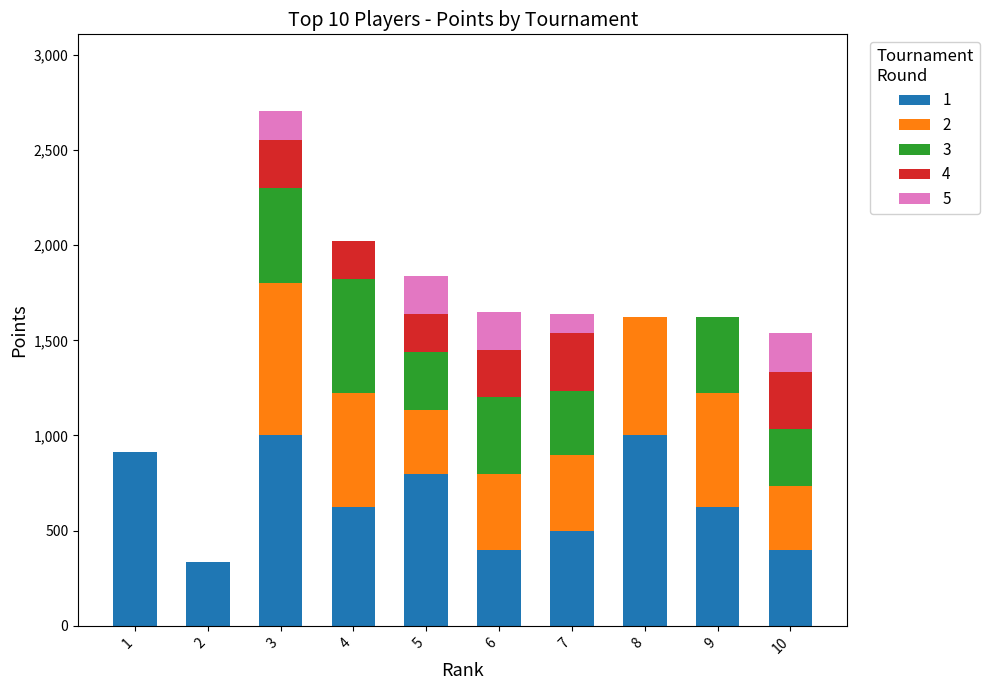

At which category is the sum across all series the highest?

3